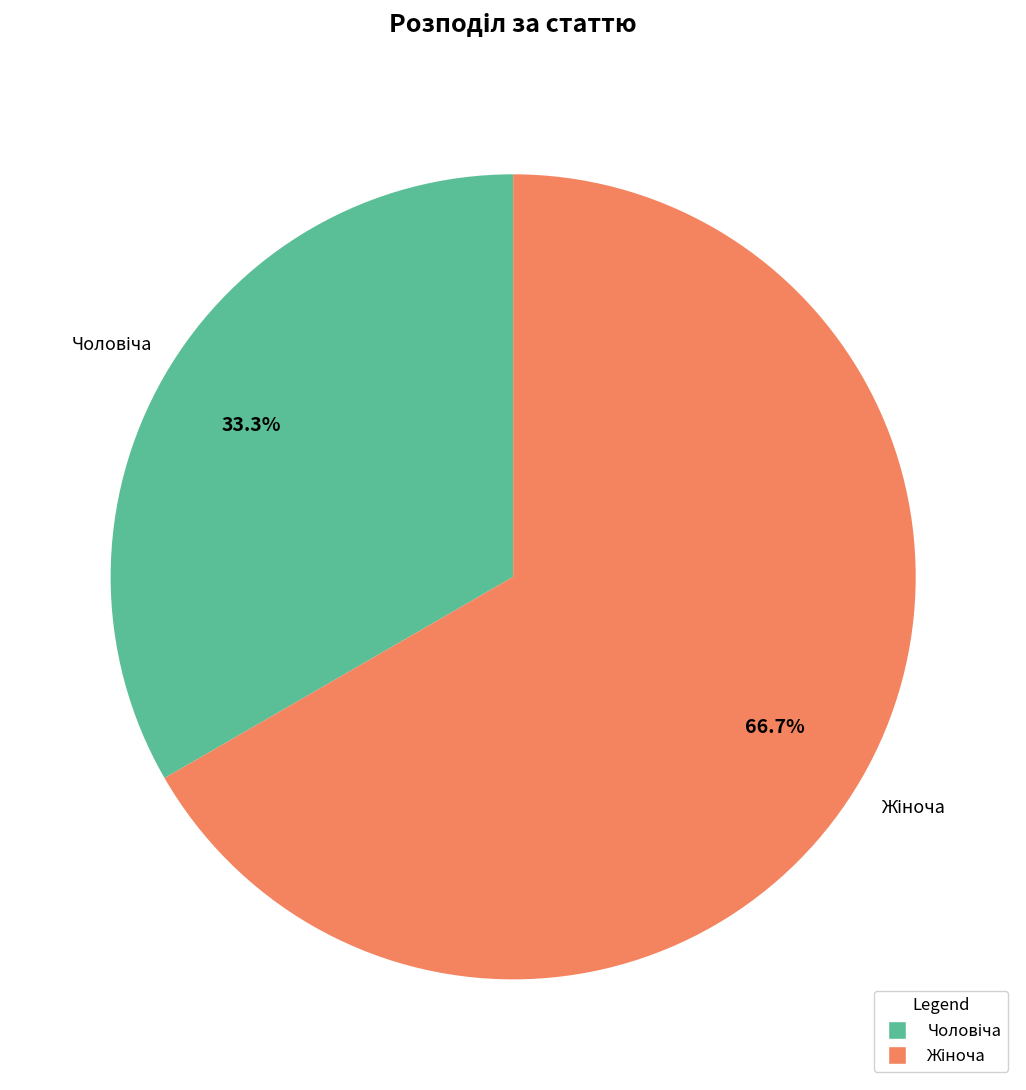

Is there a majority slice in this chart?

Yes